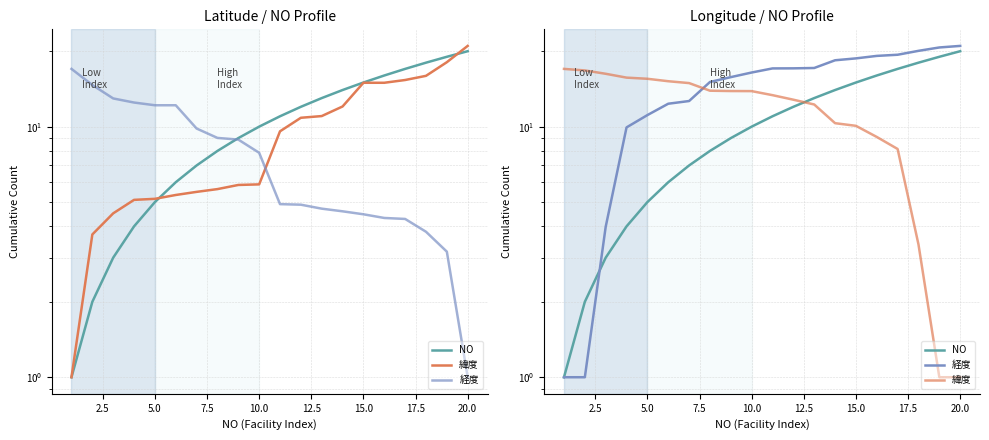

What is the total value across all series at 2.5?

19.8